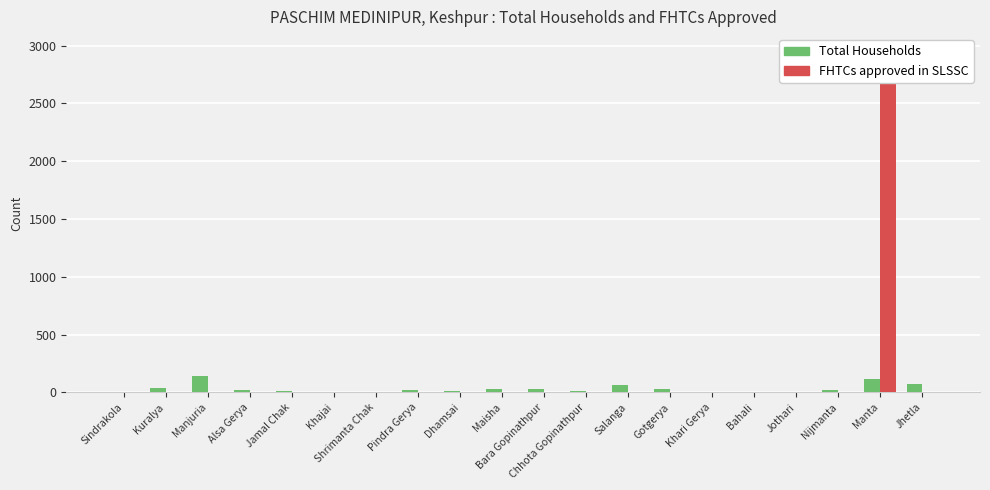

Which category has the highest value across all series?

Manta